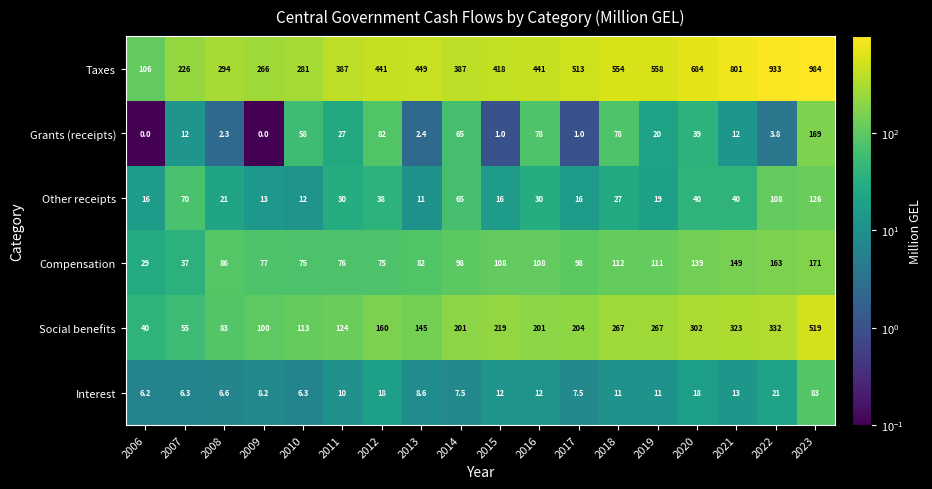

Which series has the largest total across all categories?

Taxes